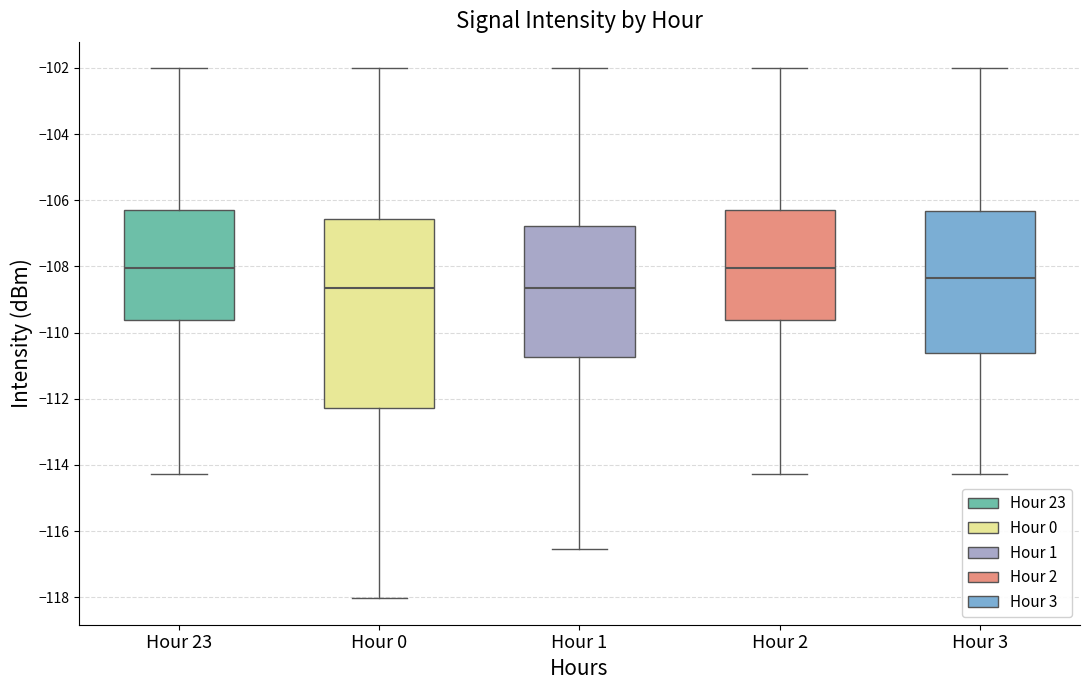

Where does the upper whisker of the box for Hour 2 end on the y-axis? The values are not printed on the chart, so give them approximately, as read against the axis.

-102.0